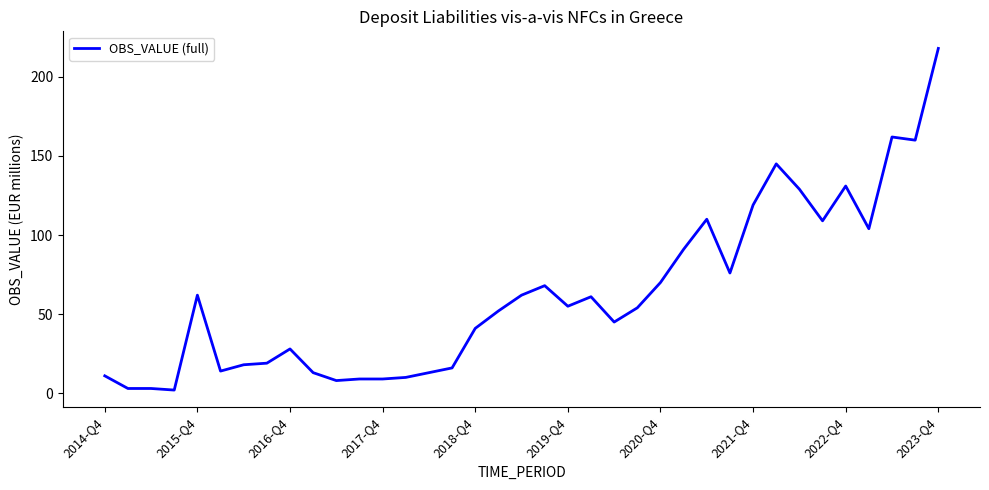

How many categories are shown in the chart?

37